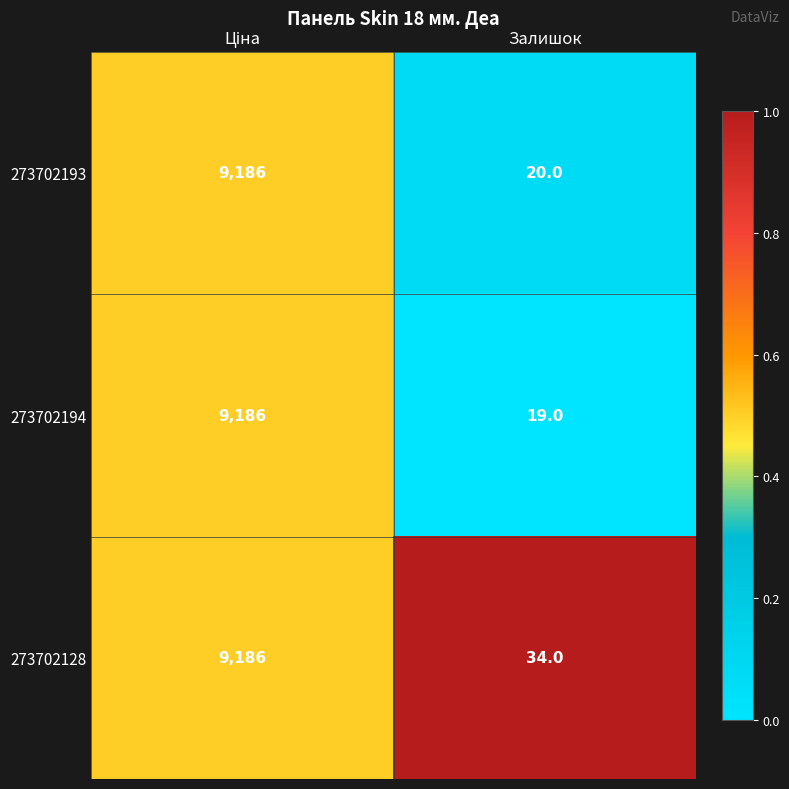

Reading left to right, extract all data points from this chart.

273702193: 9186	20
273702194: 9186	19
273702128: 9186	34